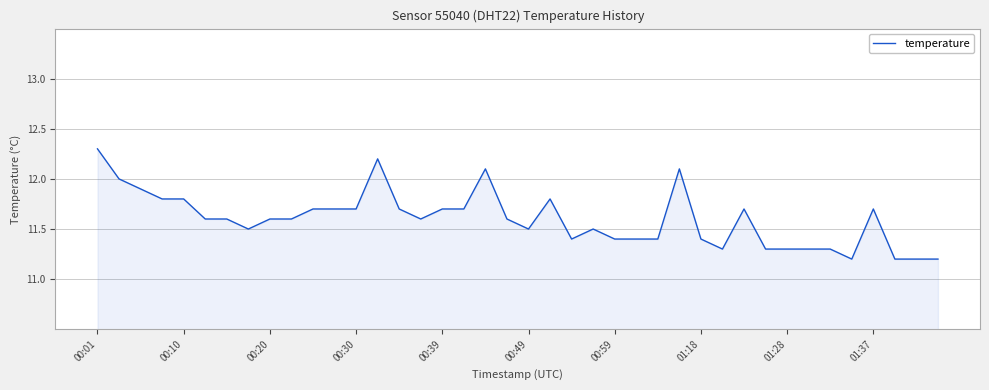

What is the difference between the maximum and minimum values?

1.1